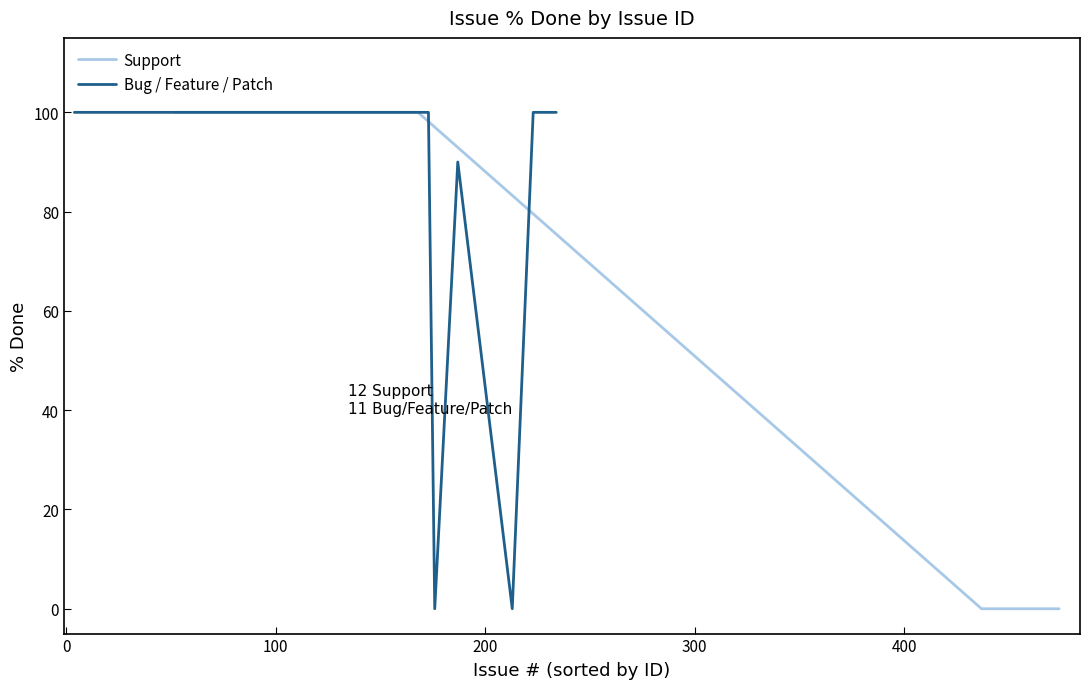

Between 173 and 223, which is larger?

173